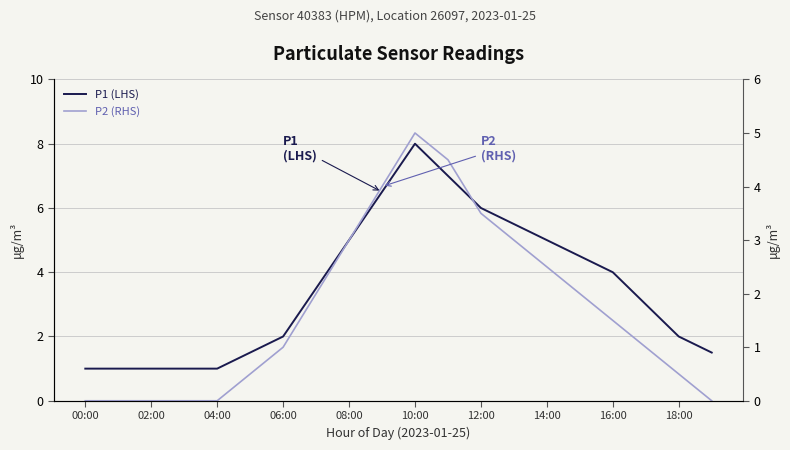

Reading right to left, extract all data points from this chart.

P1 (LHS): 1.5	2.0	3.0	4.0	4.5	5.0	5.5	6.0	7.0	8.0	6.5	5.0	3.5	2.0	1.5	1.0	1.0	1.0	1.0	1.0
P2 (RHS): 0.0	0.5	1.0	1.5	2.0	2.5	3.0	3.5	4.5	5.0	4.0	3.0	2.0	1.0	0.5	0.0	0.0	0.0	0.0	0.0